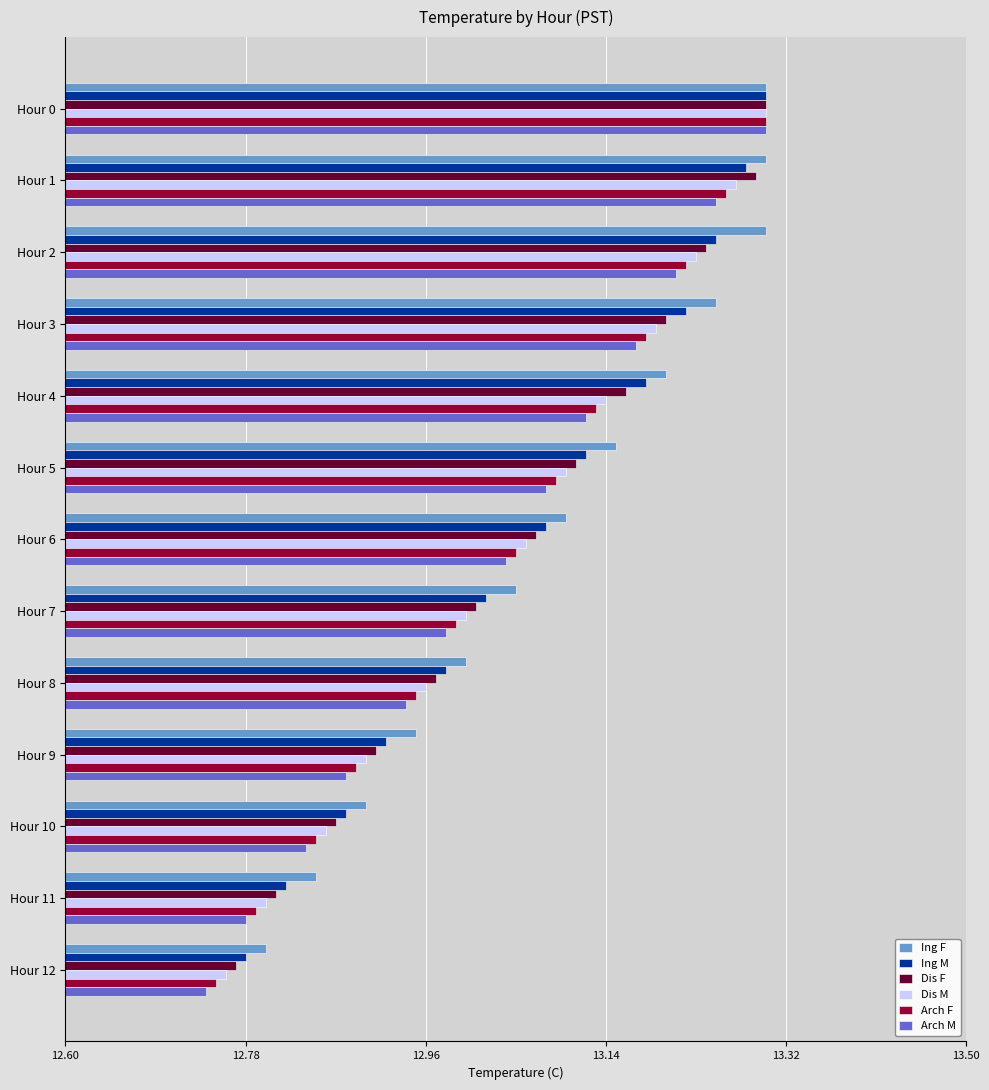

Which label corresponds to the smallest value in the chart?

Hour 12